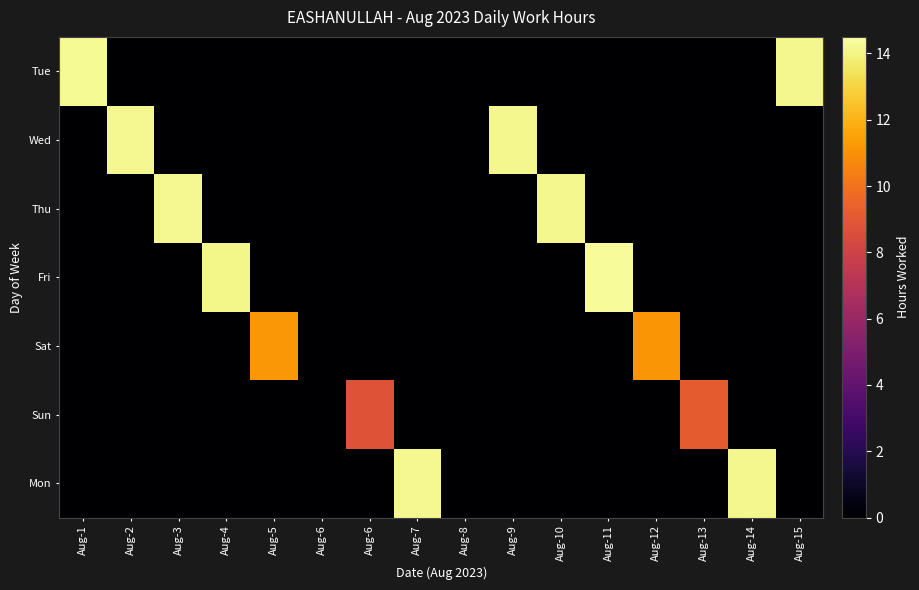

Between Aug-8 and Aug-10, which series saw the biggest shift?

Thu